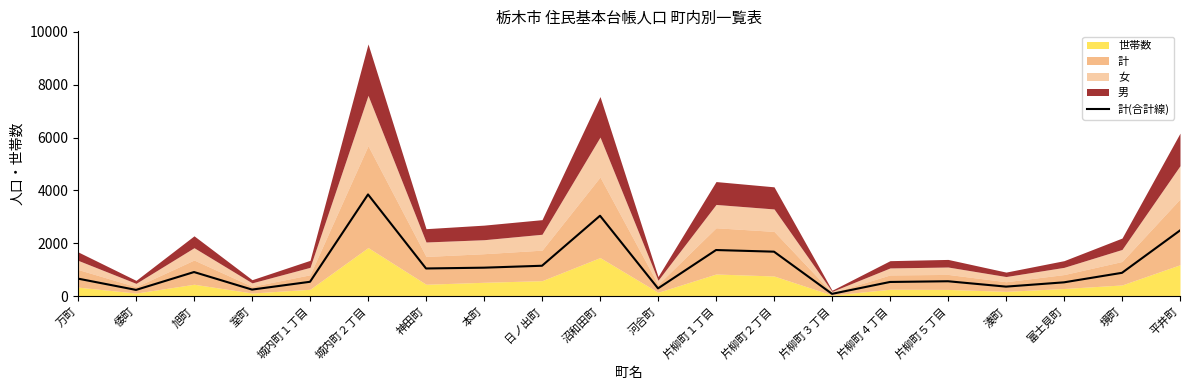

The value at 富士見町 is 271. True or false?

False